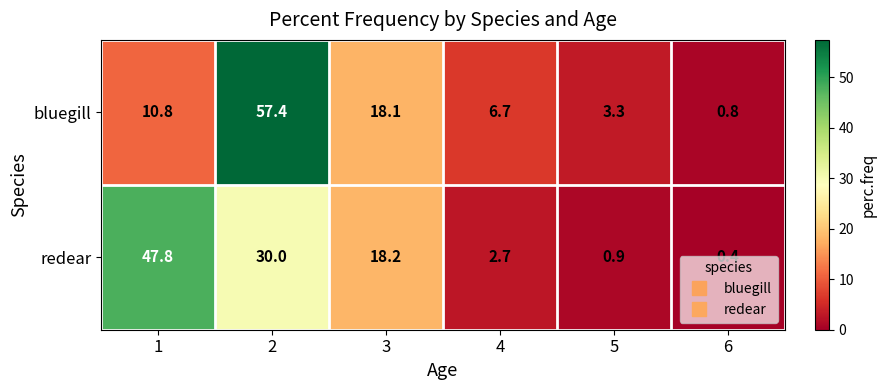

What is the maximum value for bluegill?

57.4